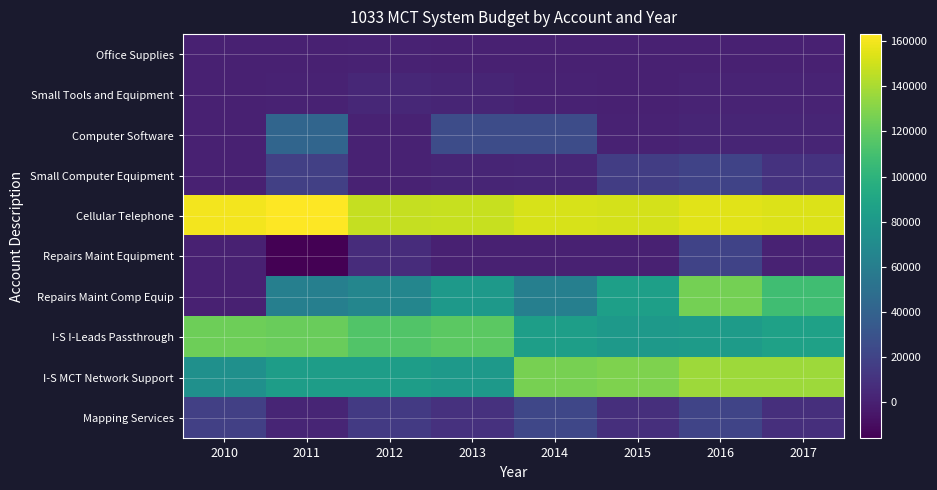

Which series has the largest total across all categories?

Cellular Telephone